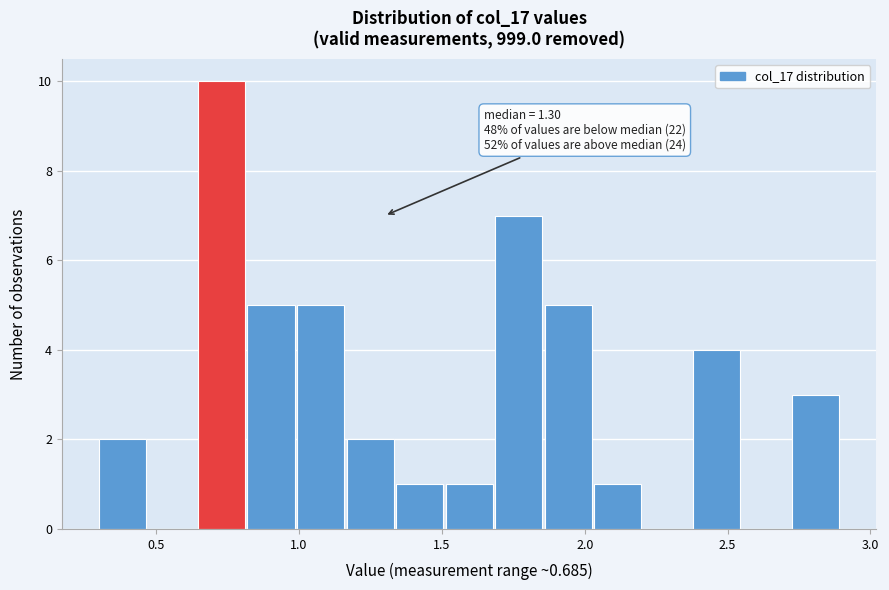

Read against the x-axis, roughly where is the centre of the tallest bar?

0.75